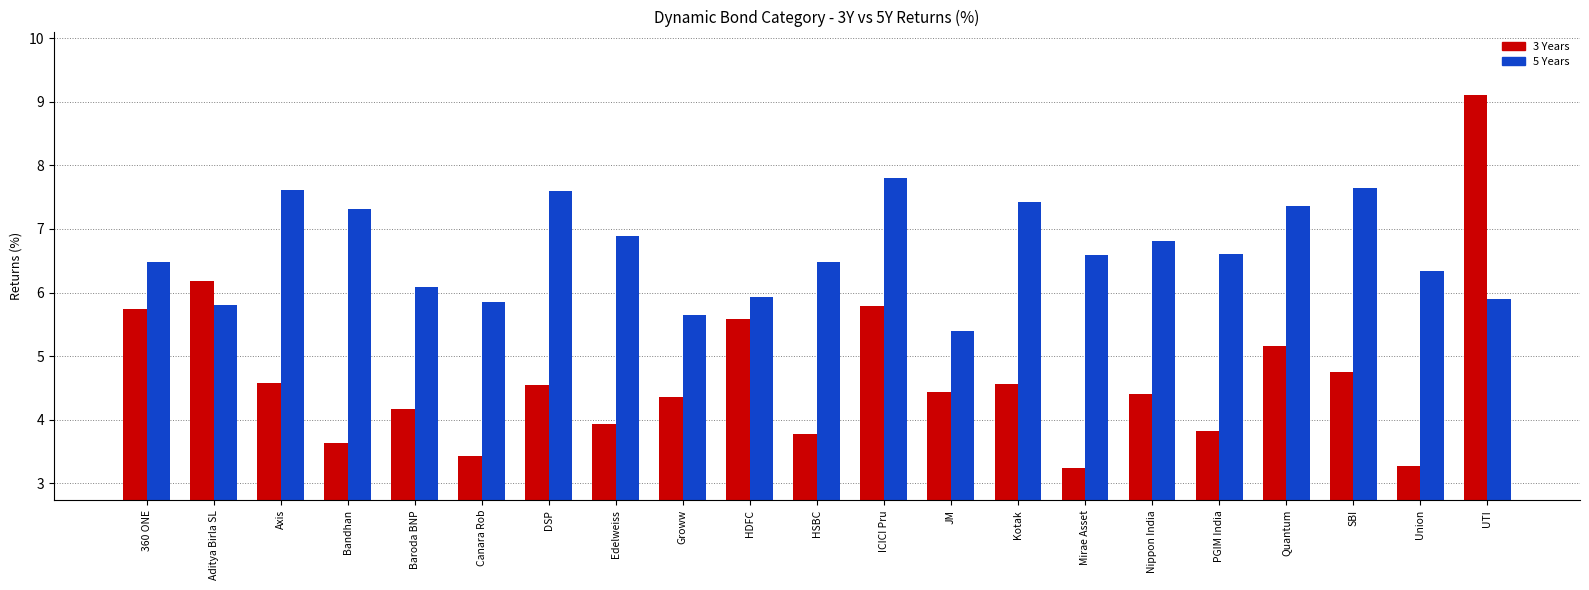

What is the label of the 12th bar from the left?

ICICI Pru